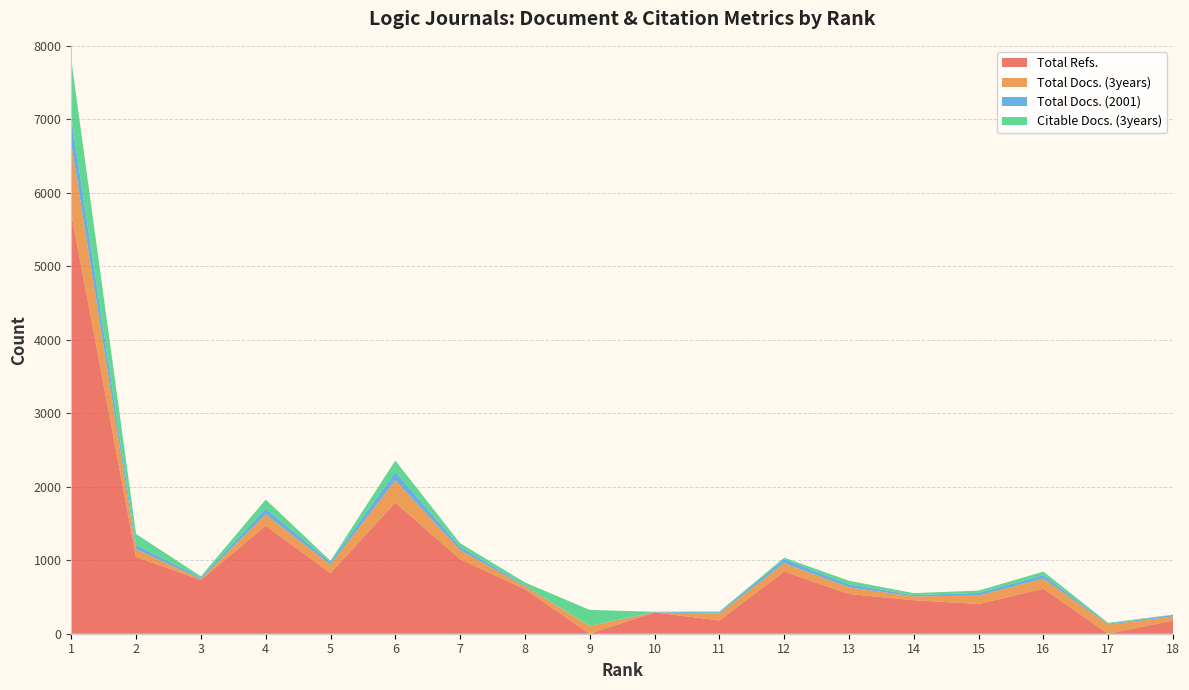

Reading right to left, extract all data points from this chart.

Total Docs. (2001): 22	12	46	37	18	43	57	17	9	0	15	47	115	37	82	21	57	358
Total Docs. (3years): 54	125	139	115	52	90	114	93	0	106	40	123	304	113	152	12	106	950
Citable Docs. (3years): 4	11	47	31	26	47	18	11	0	218	37	47	153	18	121	16	150	782
Total Refs.: 180	0	613	404	456	541	846	181	290	0	606	1015	1784	825	1471	732	1044	5720